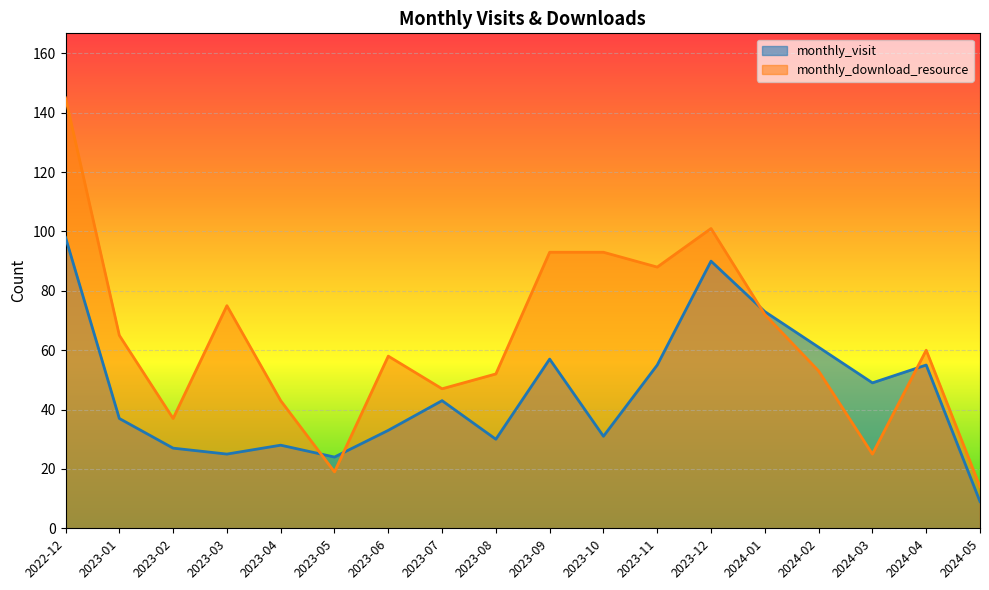

What are all the series names shown in the legend?

monthly_visit, monthly_download_resource